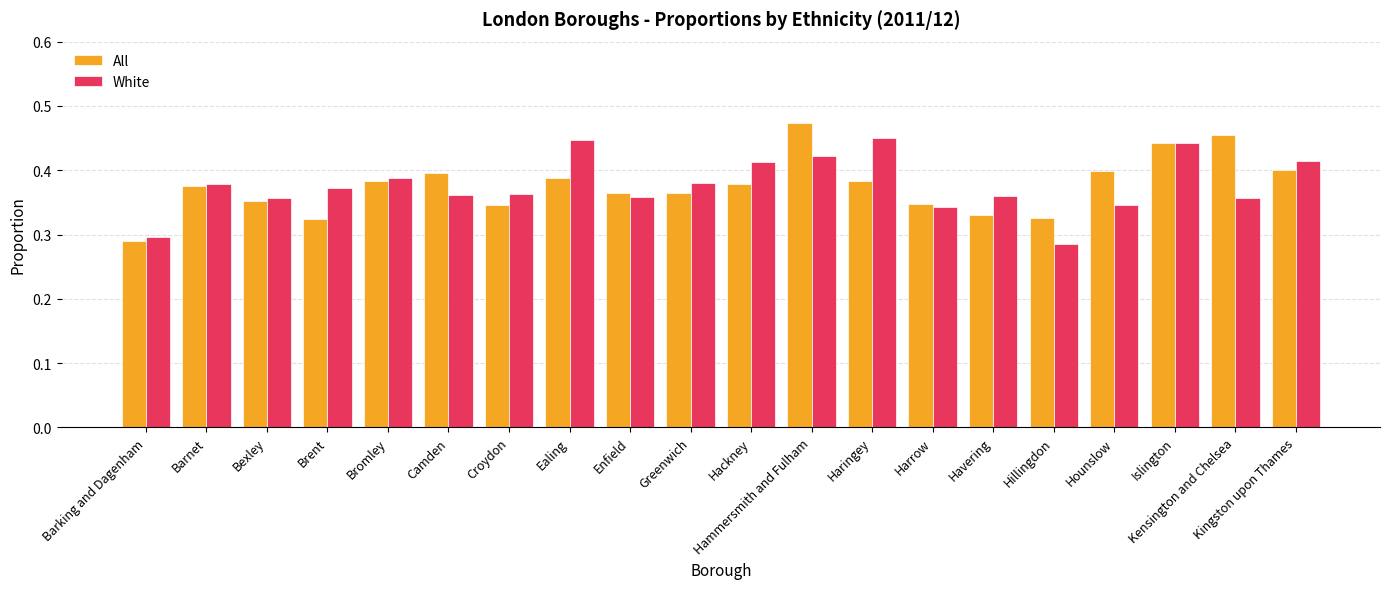

What is the sum of all White values?

7.5